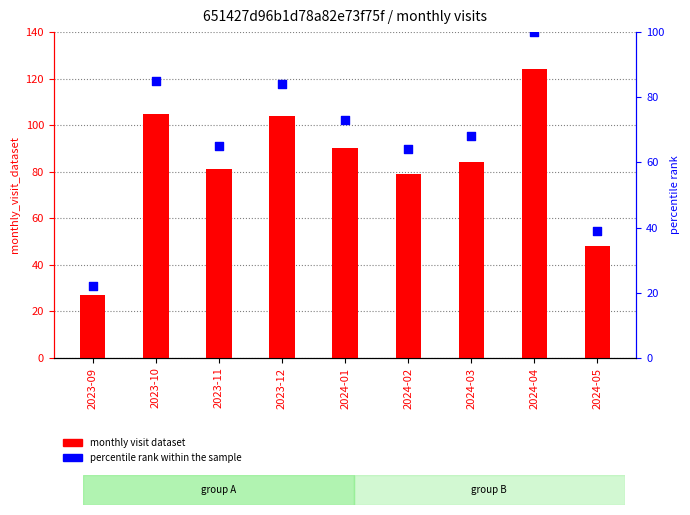

Which series contains the lowest Y value?

percentile rank within the sample